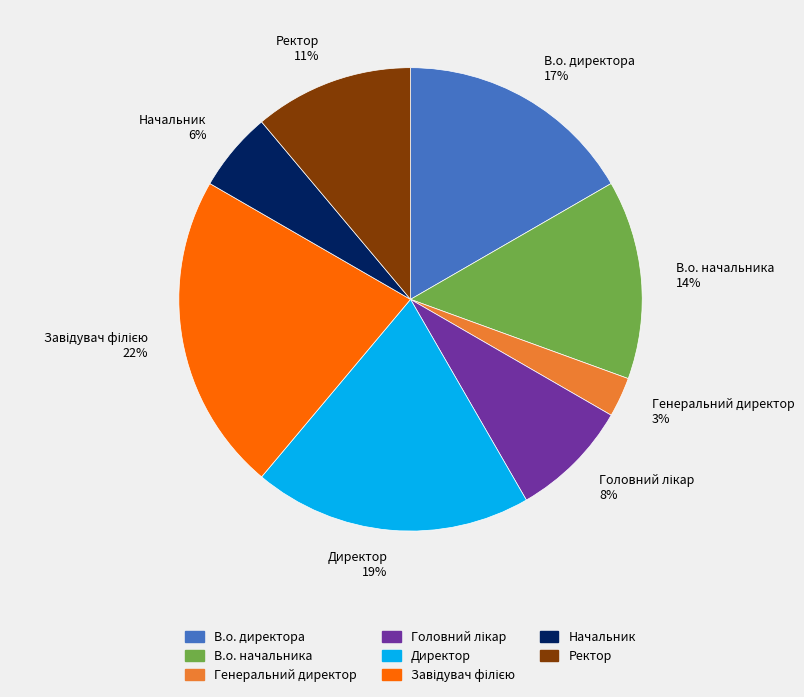

To the nearest percent, what portion does Начальник represent?

6%